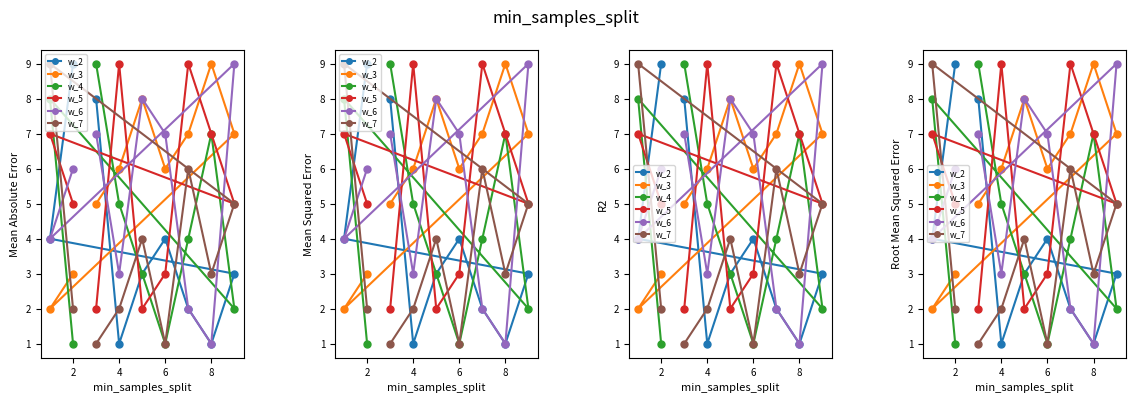

Which series has the largest total across all categories?

w_3